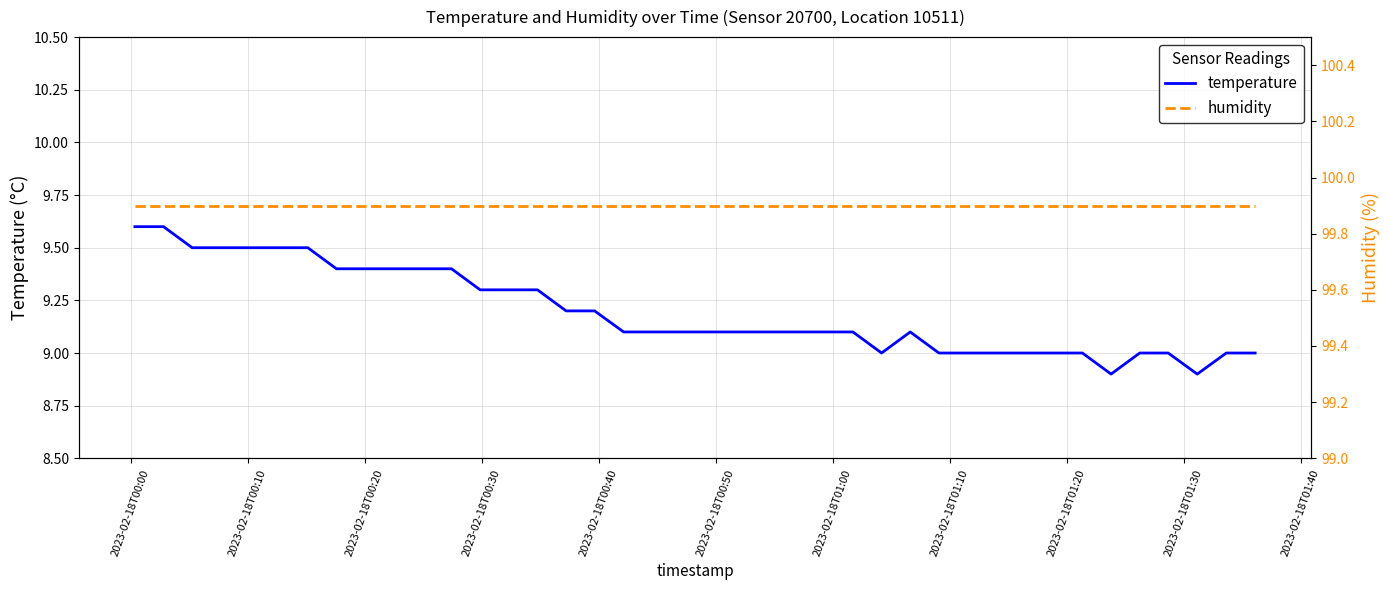

Reading left to right, extract all data points from this chart.

temperature: 9.6	9.6	9.5	9.5	9.5	9.5	9.5	9.4	9.4	9.4	9.4	9.4	9.3	9.3	9.3	9.2	9.2	9.1	9.1	9.1	9.1	9.1	9.1	9.1	9.1	9.1	9.0	9.1	9.0	9.0	9.0	9.0	9.0	9.0	8.9	9.0	9.0	8.9	9.0	9.0
humidity: 99.9	99.9	99.9	99.9	99.9	99.9	99.9	99.9	99.9	99.9	99.9	99.9	99.9	99.9	99.9	99.9	99.9	99.9	99.9	99.9	99.9	99.9	99.9	99.9	99.9	99.9	99.9	99.9	99.9	99.9	99.9	99.9	99.9	99.9	99.9	99.9	99.9	99.9	99.9	99.9